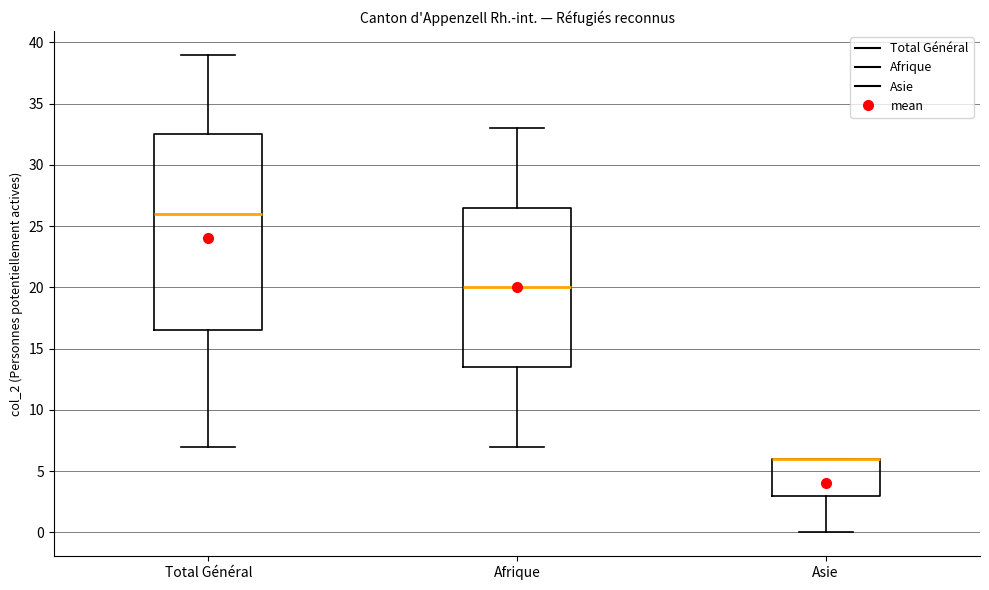

Reading left to right, transcribe this box plot: for each box, give where its median line is, the range the box spans, and where its two whiskers end, as read against the y-axis. The values are not printed on the chart, so give them approximately, as read against the axis.

Total Général: median 26.0, box 16.5 to 32.5, whiskers 7.0 to 39.0
Afrique: median 20.0, box 13.5 to 26.5, whiskers 7.0 to 33.0
Asie: median 6.0 (drawn on the box's upper edge), box 3.0 to 6.0, whiskers 0.0 to 6.0